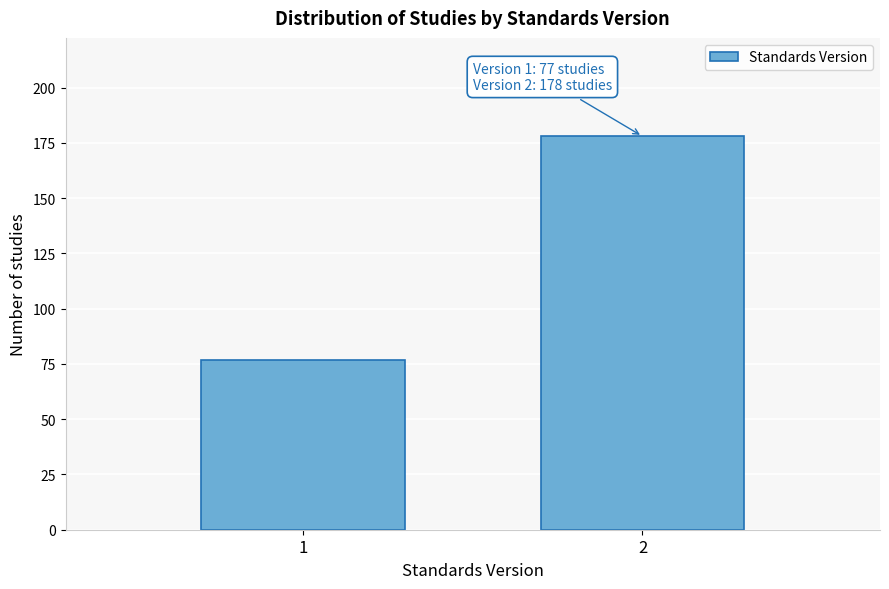

Reading right to left, transcribe all the data shown in this chart.

2=178	1=77